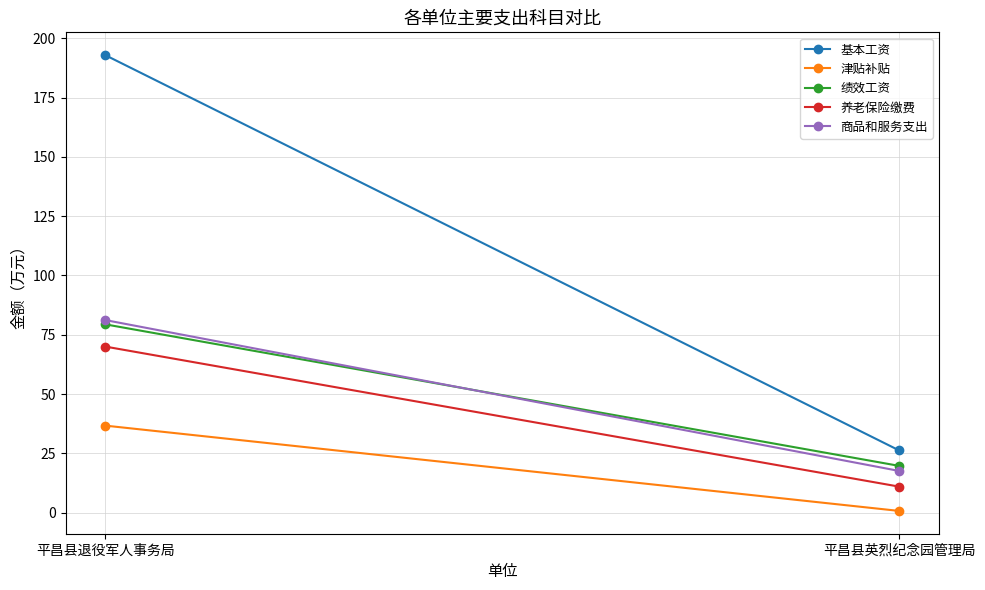

Reading right to left, transcribe all the data shown in this chart.

基本工资: 26.2	192.9
津贴补贴: 0.8	36.7
绩效工资: 19.7	79.4
养老保险缴费: 11.0	70.0
商品和服务支出: 17.6	81.2